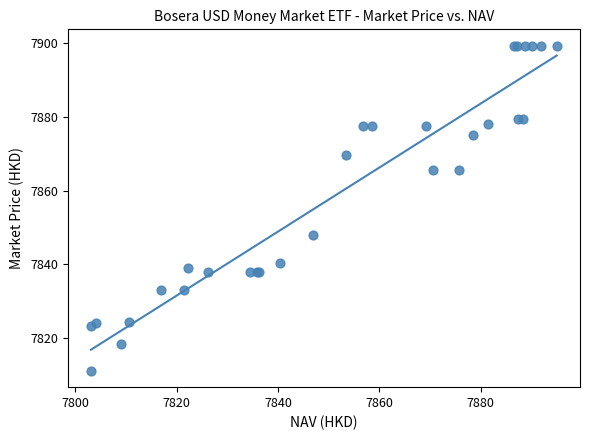

What Y value in the scatter plot is closest to 7855?

7848.1